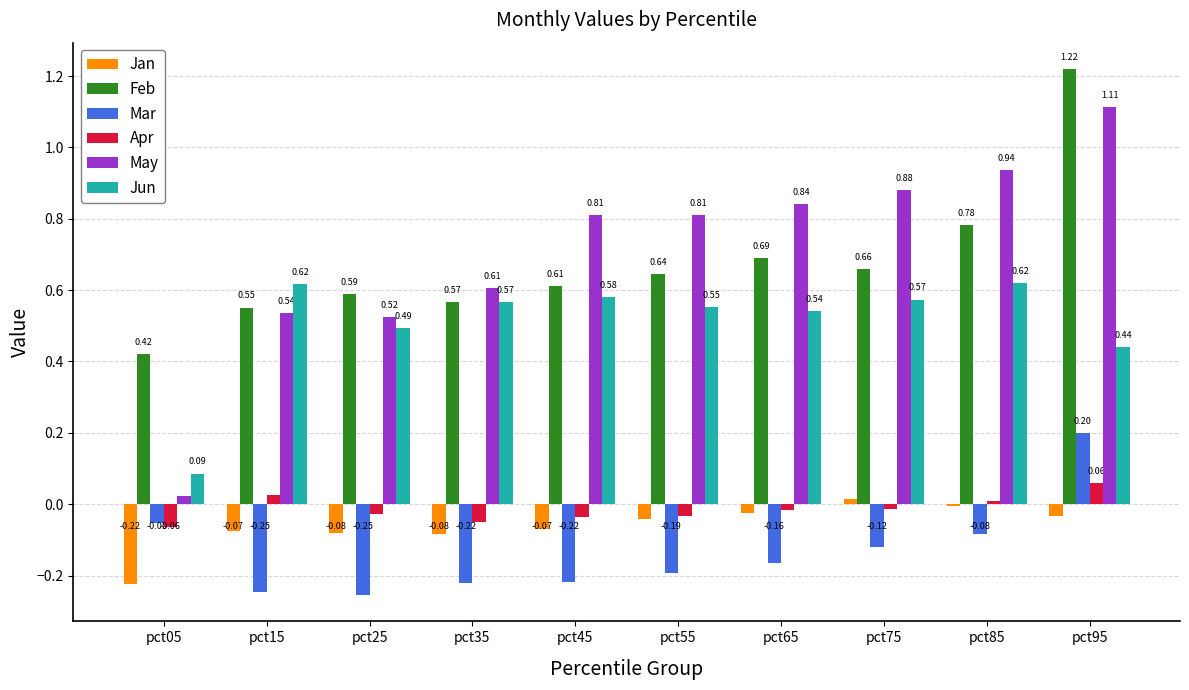

How many groups of bars are there?

10